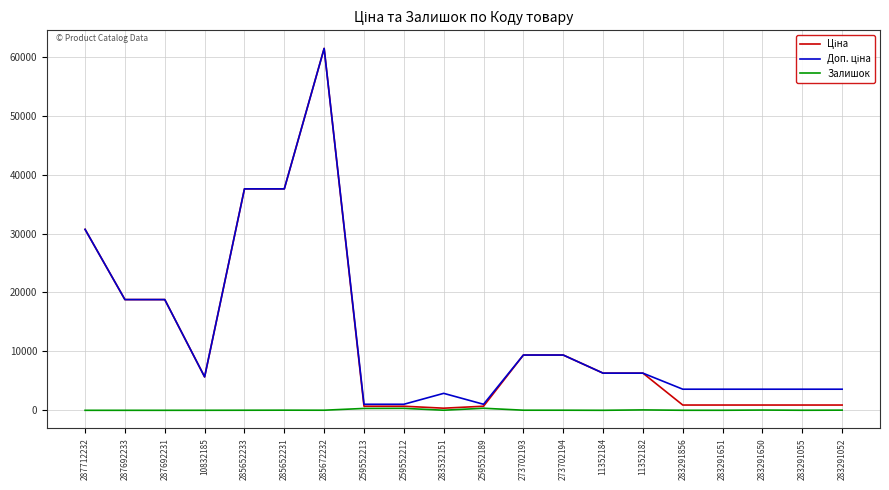

What is the spread (max minus min) of values at 287692233?

18796.8